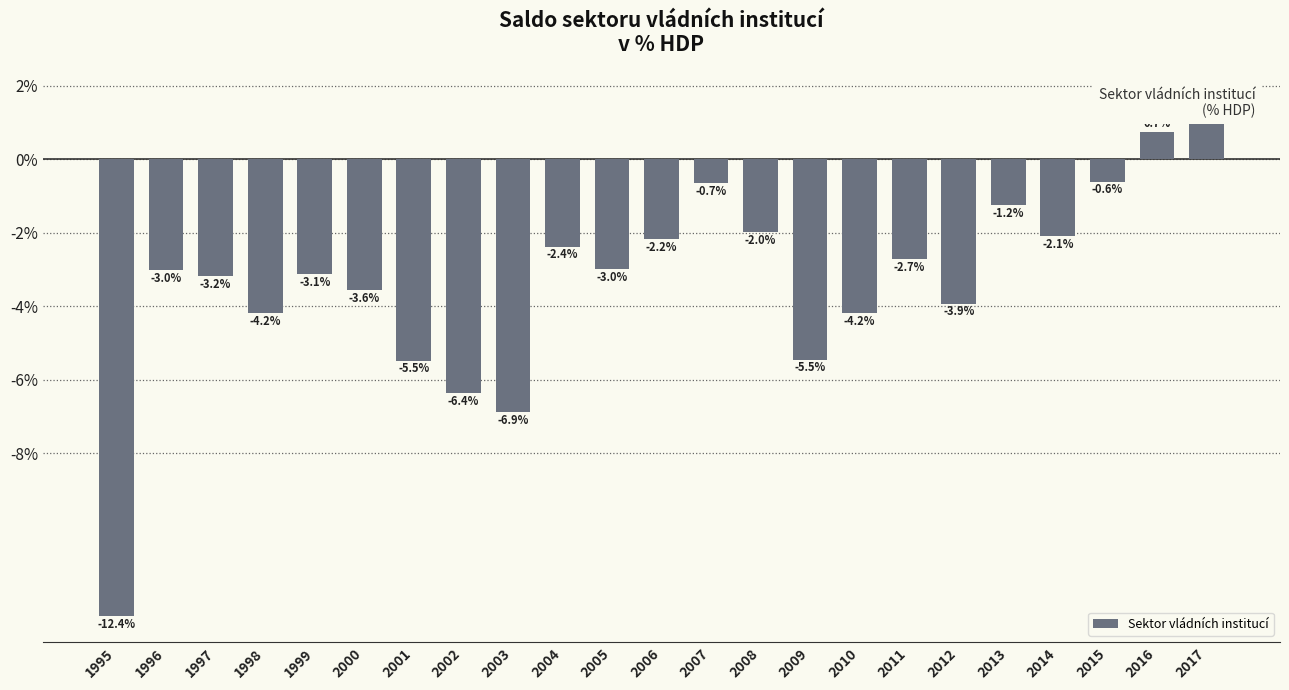

Count the number of categories in the chart.

23